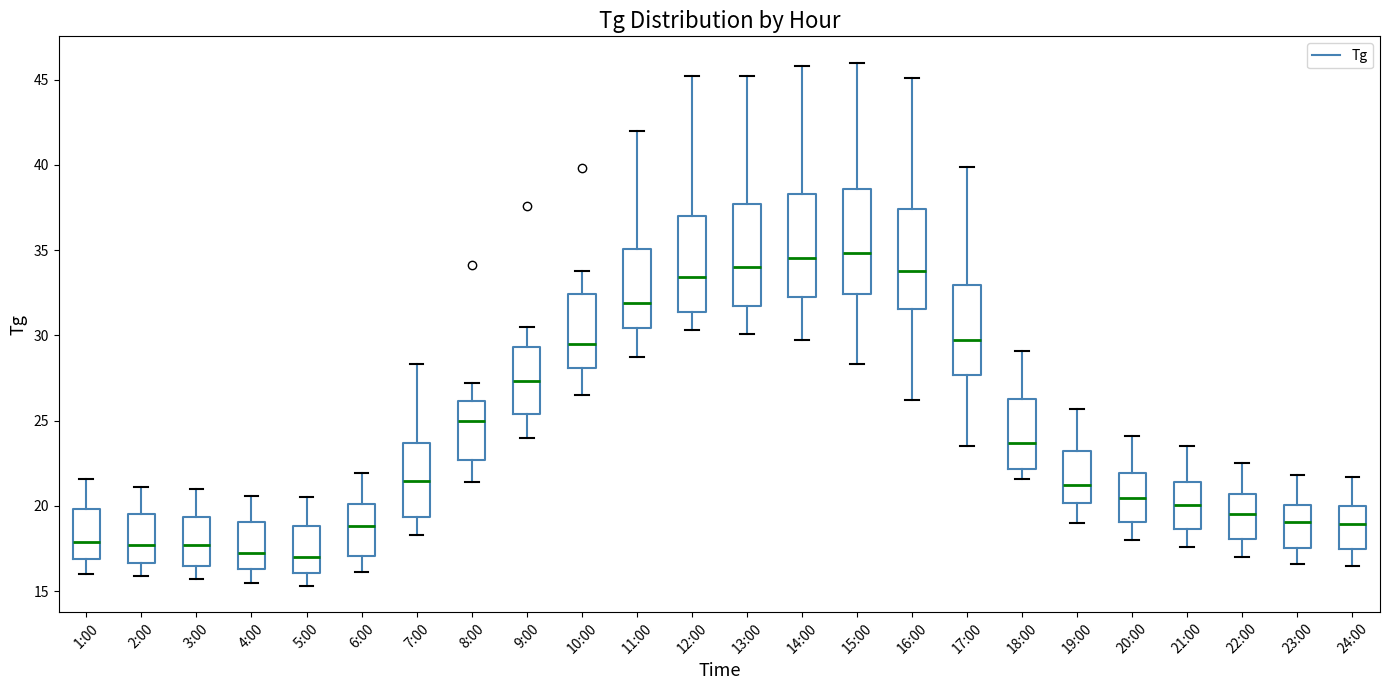

Reading left to right, read every box against the y-axis: the position of its median line, the range the box covers, and the ends of its whiskers. The values are not printed on the chart, so give them approximately, as read against the axis.

1:00: median 18.0, box 17.0 to 20.0, whiskers 16.0 to 21.5
2:00: median 17.5, box 16.5 to 19.5, whiskers 16.0 to 21.0
3:00: median 17.5, box 16.5 to 19.5, whiskers 15.5 to 21.0
4:00: median 17.5, box 16.5 to 19.0, whiskers 15.5 to 20.5
5:00: median 17.0, box 16.0 to 19.0, whiskers 15.5 to 20.5
6:00: median 19.0, box 17.0 to 20.0, whiskers 16.0 to 22.0
7:00: median 21.5, box 19.5 to 23.5, whiskers 18.5 to 28.5
8:00: median 25.0, box 22.5 to 26.0, whiskers 21.5 to 27.0
9:00: median 27.5, box 25.5 to 29.5, whiskers 24.0 to 30.5
10:00: median 29.5, box 28.0 to 32.5, whiskers 26.5 to 34.0
11:00: median 32.0, box 30.5 to 35.0, whiskers 28.5 to 42.0
12:00: median 33.5, box 31.5 to 37.0, whiskers 30.5 to 45.0
13:00: median 34.0, box 31.5 to 37.5, whiskers 30.0 to 45.0
14:00: median 34.5, box 32.0 to 38.5, whiskers 29.5 to 46.0
15:00: median 35.0, box 32.5 to 38.5, whiskers 28.5 to 46.0
16:00: median 34.0, box 31.5 to 37.5, whiskers 26.0 to 45.0
17:00: median 30.0, box 27.5 to 33.0, whiskers 23.5 to 40.0
18:00: median 23.5, box 22.0 to 26.5, whiskers 21.5 to 29.0
19:00: median 21.5, box 20.0 to 23.0, whiskers 19.0 to 25.5
20:00: median 20.5, box 19.0 to 22.0, whiskers 18.0 to 24.0
21:00: median 20.0, box 18.5 to 21.5, whiskers 17.5 to 23.5
22:00: median 19.5, box 18.0 to 20.5, whiskers 17.0 to 22.5
23:00: median 19.0, box 17.5 to 20.0, whiskers 16.5 to 22.0
24:00: median 19.0, box 17.5 to 20.0, whiskers 16.5 to 21.5